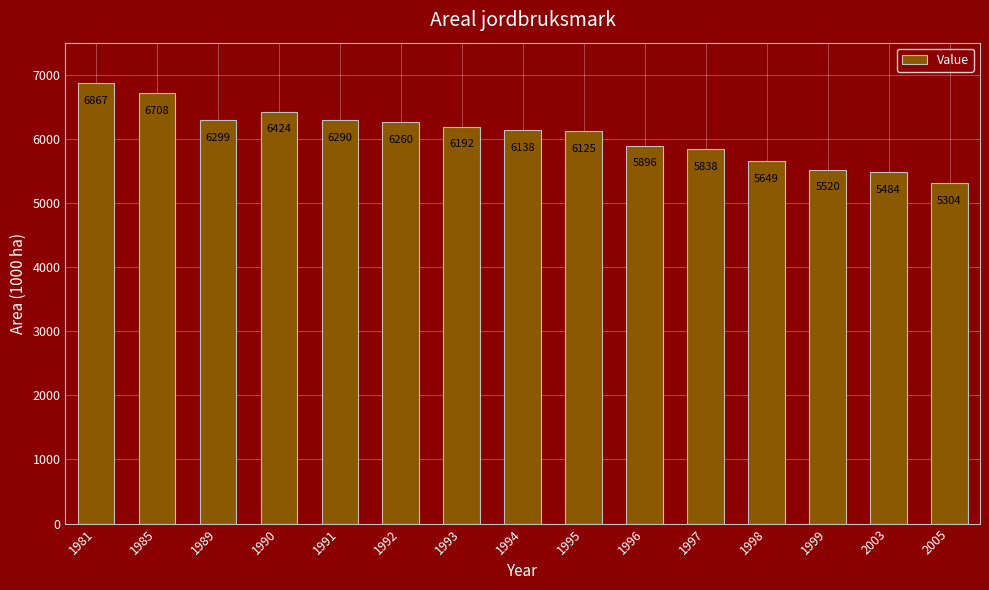

What is the change in value from 1990 to 1998?

-775